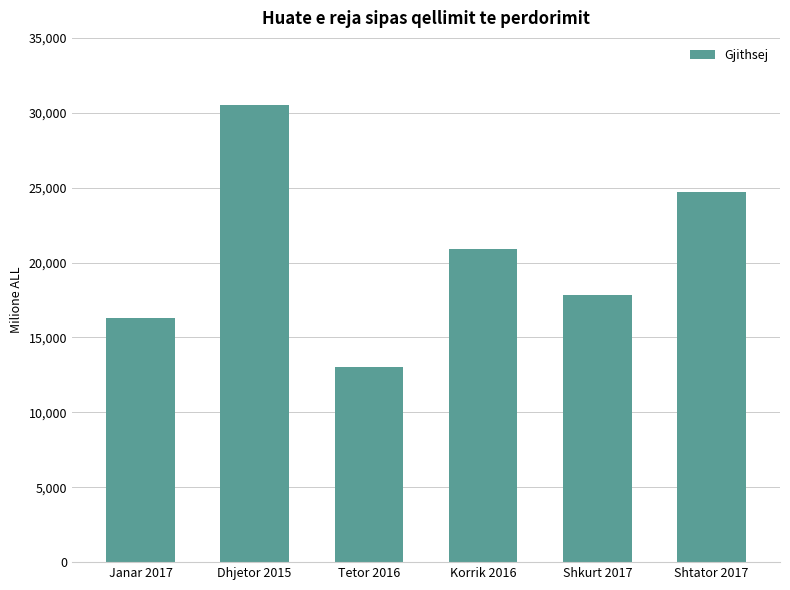

What is the approximate value at Dhjetor 2015?

30497.6